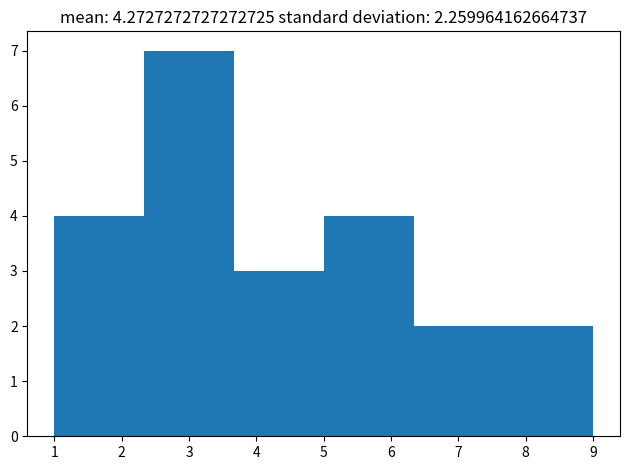

Over which range of the x-axis is the bar tallest?

2.3 to 3.7